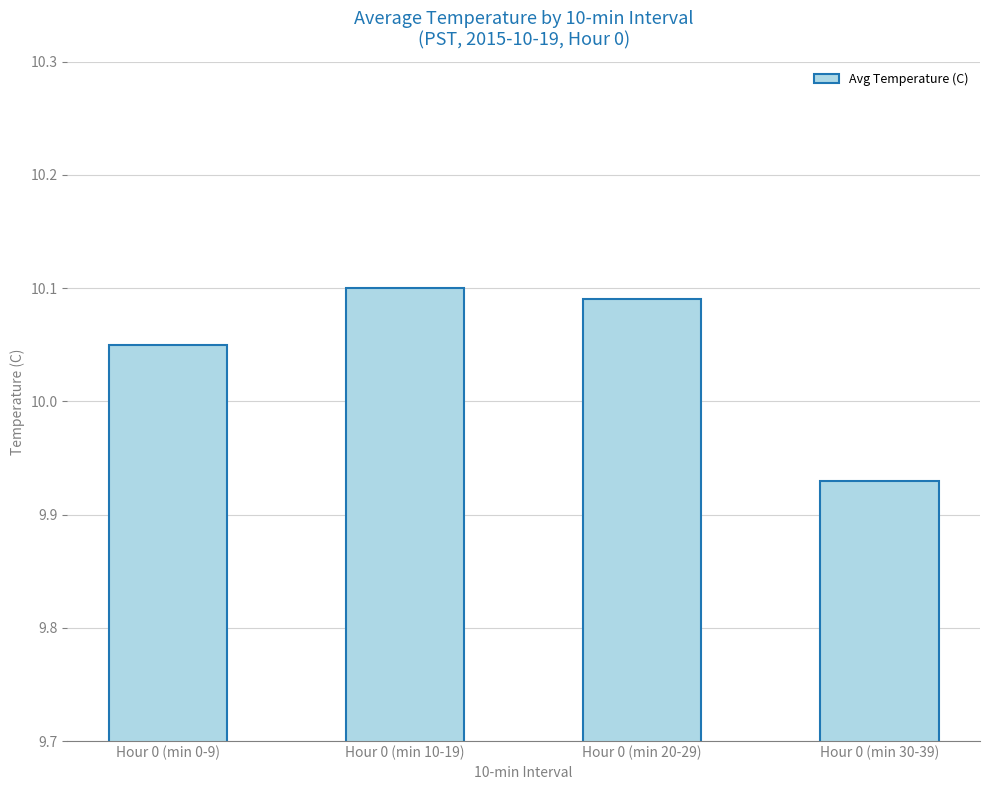

What is the label of the 2nd bar from the left?

Hour 0 (min 10-19)